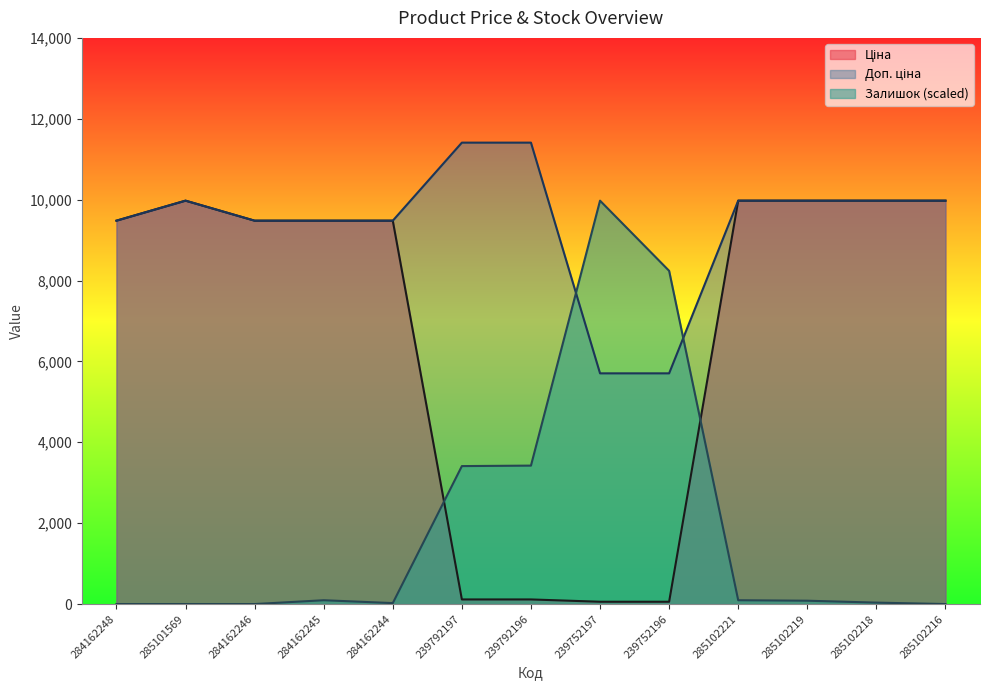

Read the Залишок value at 285102219.

82.6